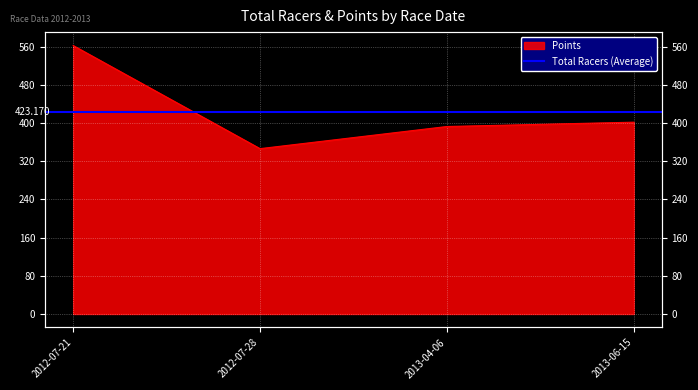

Rank the categories by value from highest to lowest.

2012-07-21, 2013-06-15, 2013-04-06, 2012-07-28